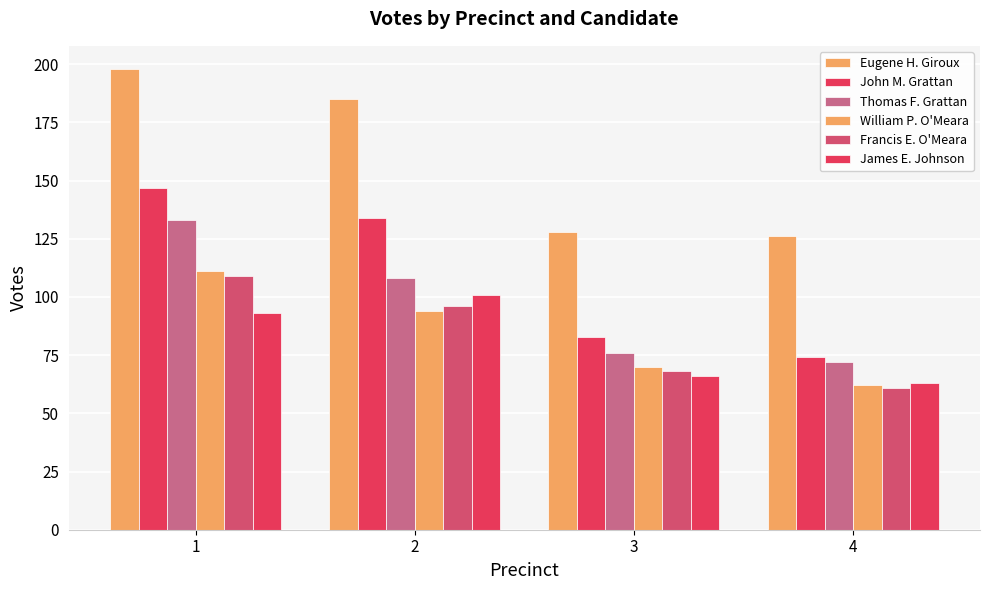

Are the bars grouped side by side (vs. stacked)?

Yes